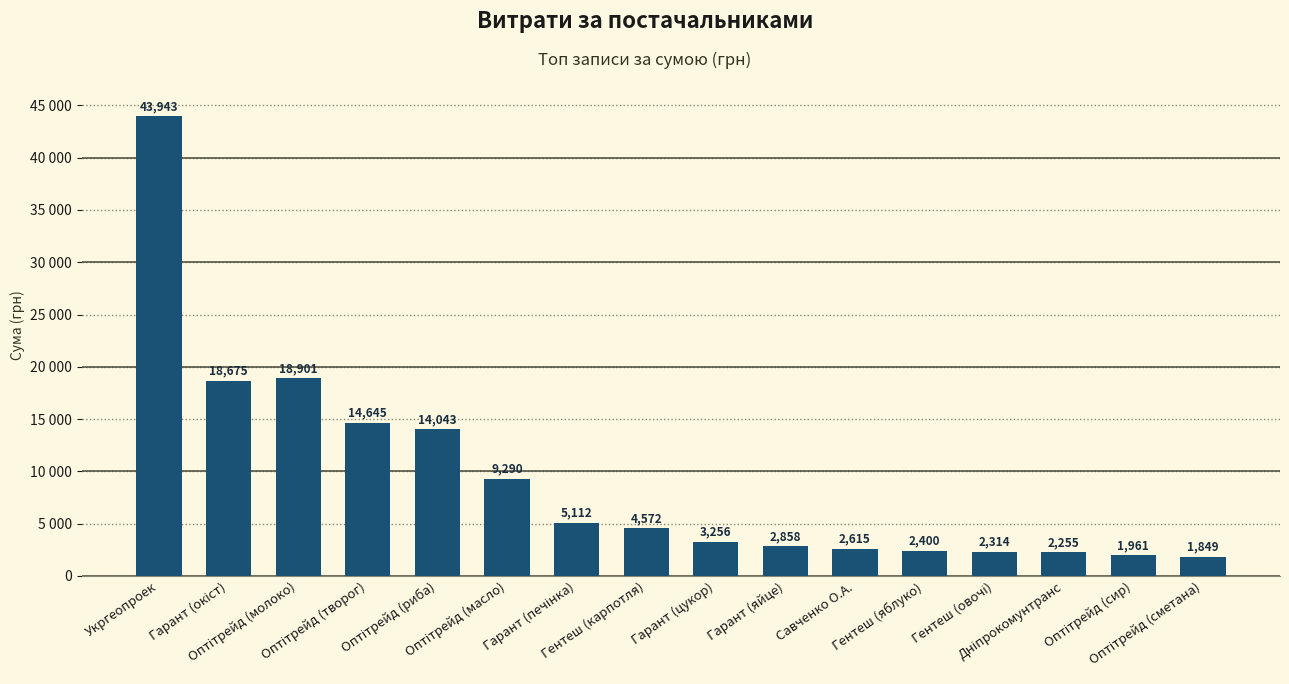

True or false: the data shows 4051.8 at Савченко О.А..

False